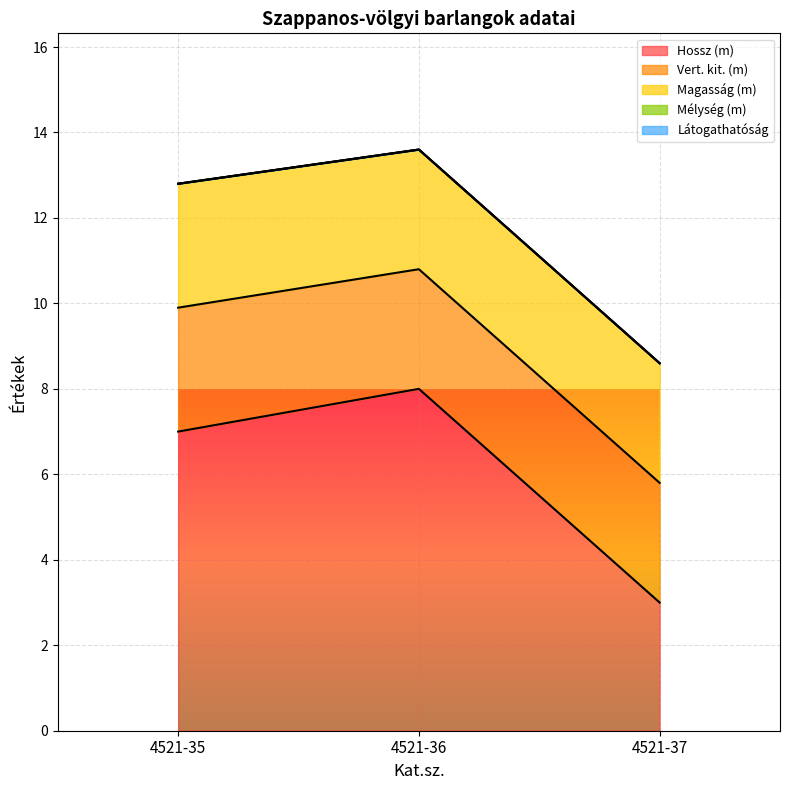

Which label corresponds to the largest value in the chart?

4521-36